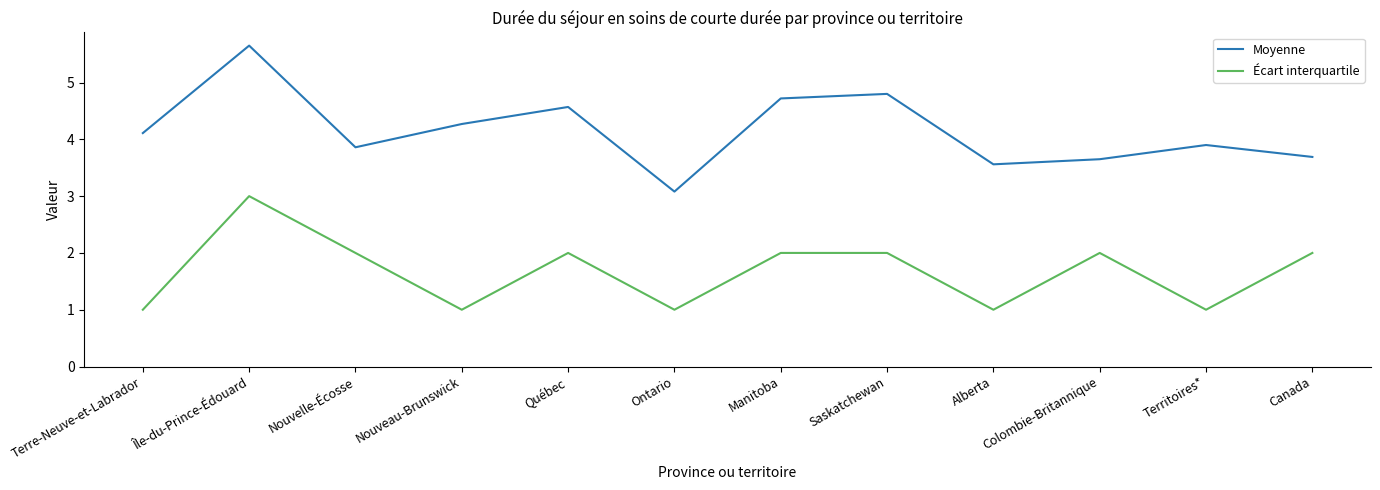

The Écart interquartile series shows 1.0 at Ontario. True or false?

True